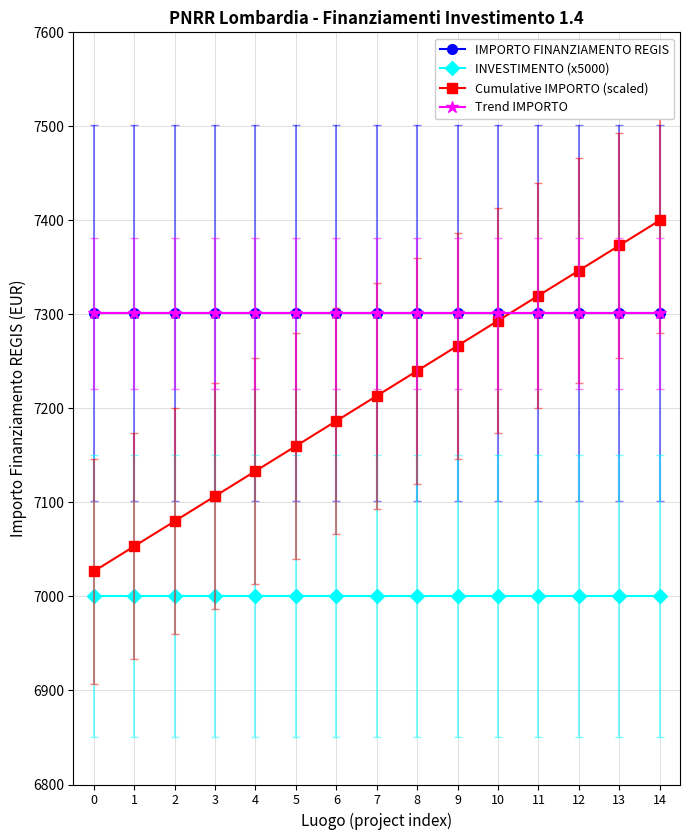

Reading right to left, what are all the values shown in this chart?

IMPORTO FINANZIAMENTO REGIS: 14=7301.0	13=7301.0	12=7301.0	11=7301.0	10=7301.0	9=7301.0	8=7301.0	7=7301.0	6=7301.0	5=7301.0	4=7301.0	3=7301.0	2=7301.0	1=7301.0	0=7301.0
INVESTIMENTO (x5000): 14=7000.0	13=7000.0	12=7000.0	11=7000.0	10=7000.0	9=7000.0	8=7000.0	7=7000.0	6=7000.0	5=7000.0	4=7000.0	3=7000.0	2=7000.0	1=7000.0	0=7000.0
Cumulative IMPORTO (scaled): 14=7400.0	13=7373.3	12=7346.7	11=7320.0	10=7293.3	9=7266.7	8=7240.0	7=7213.3	6=7186.7	5=7160.0	4=7133.3	3=7106.7	2=7080.0	1=7053.3	0=7026.7
Trend IMPORTO: 14=7301.0	13=7301.0	12=7301.0	11=7301.0	10=7301.0	9=7301.0	8=7301.0	7=7301.0	6=7301.0	5=7301.0	4=7301.0	3=7301.0	2=7301.0	1=7301.0	0=7301.0